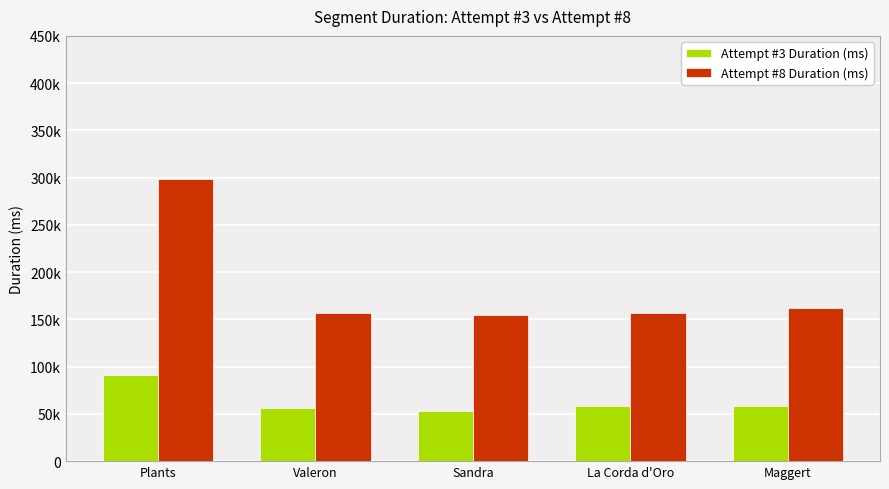

Does the chart contain any negative values?

No